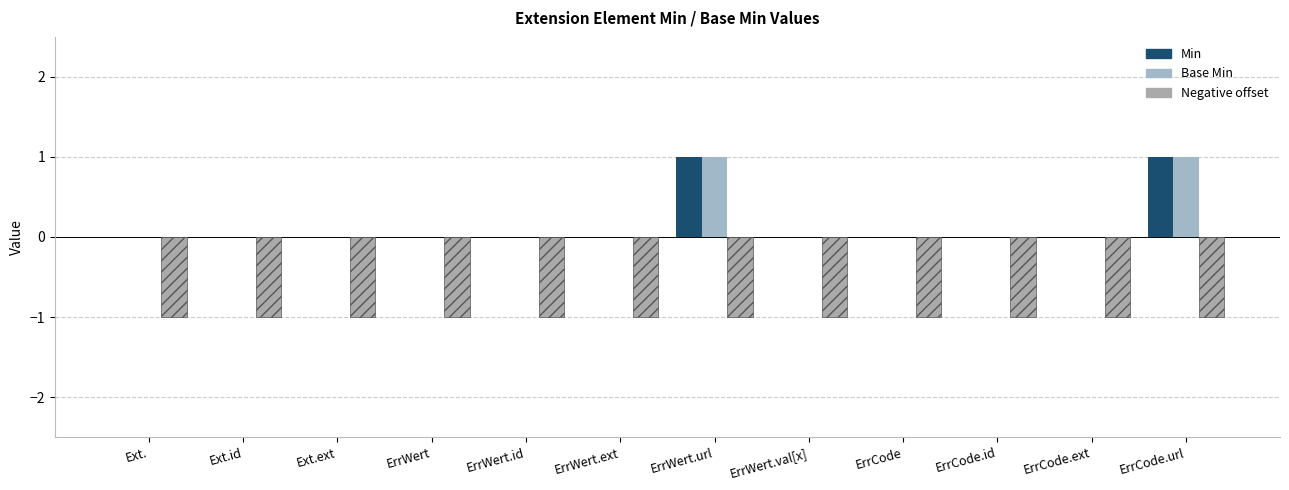

What are all the series names shown in the legend?

Min, Base Min, Negative offset